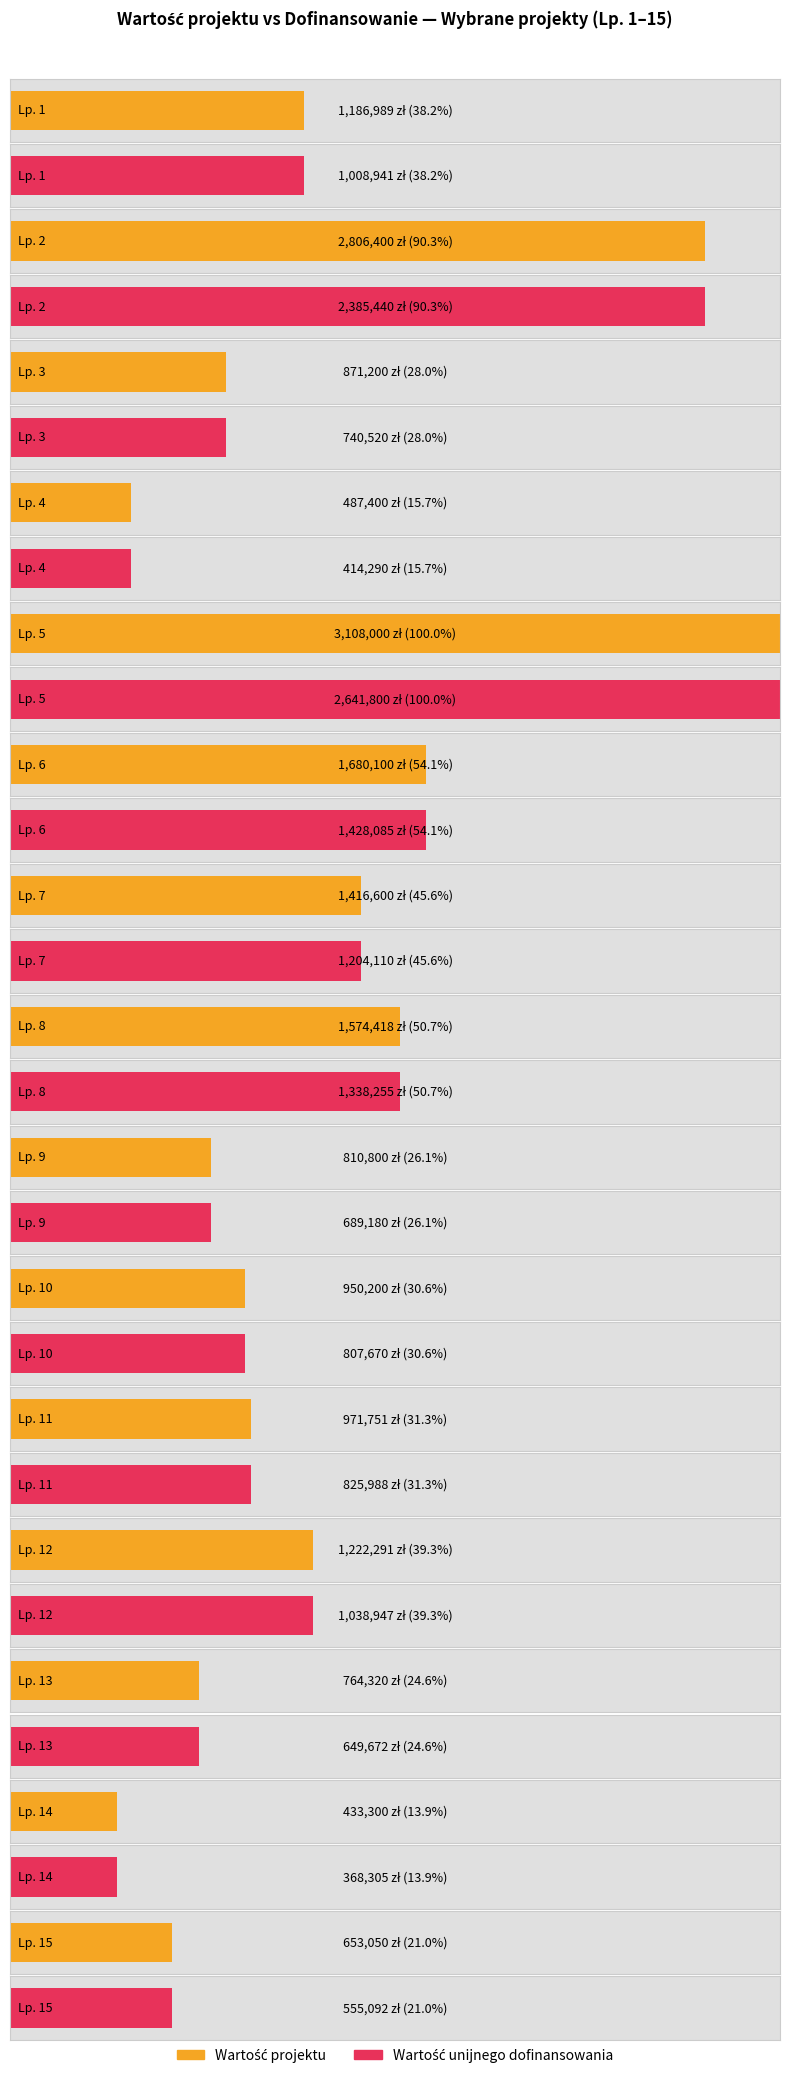

Rank the series at 15 from highest to lowest value.

Wartość projektu, Wartość unijnego dofinansowania